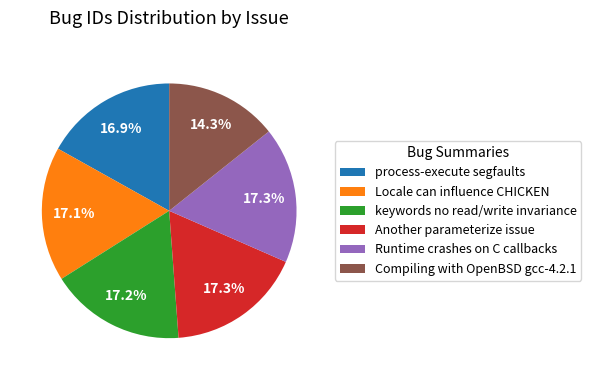

Which has a higher value, Compiling with OpenBSD gcc-4.2.1 or Runtime crashes on C callbacks?

Runtime crashes on C callbacks